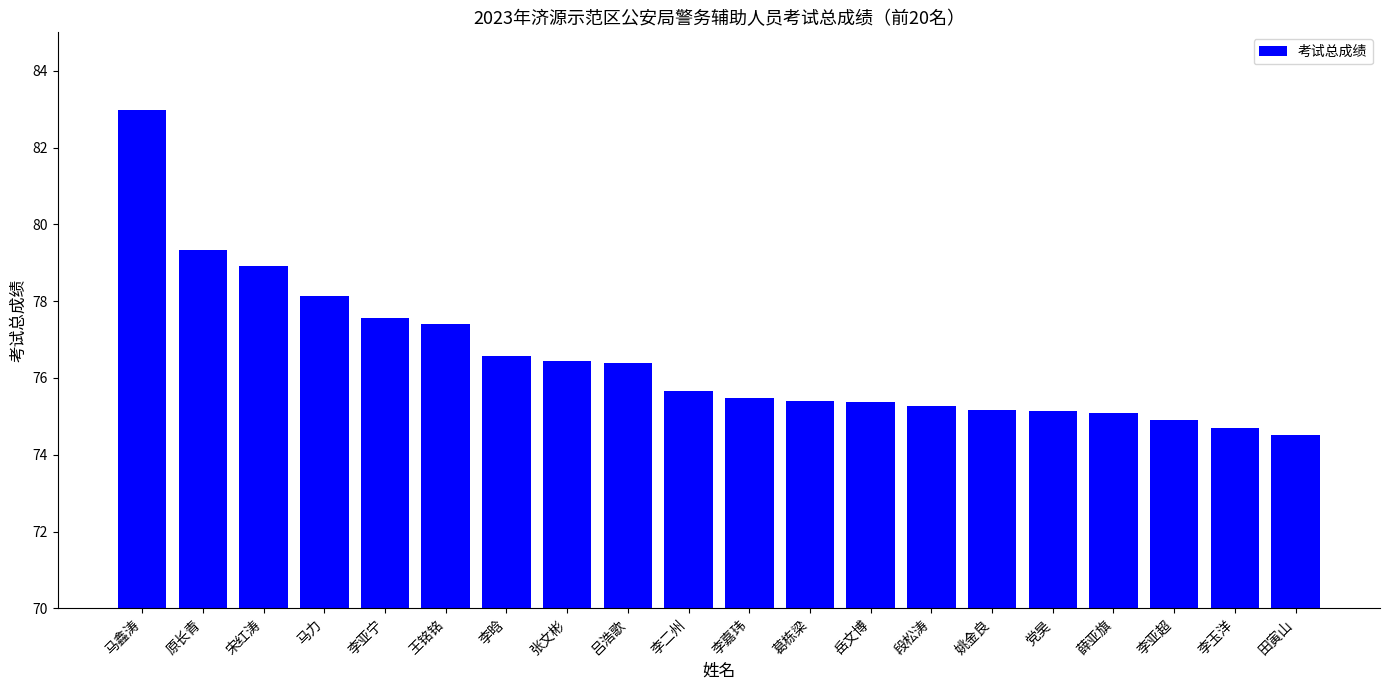

The value at 葛栋梁 is 75.4. True or false?

True